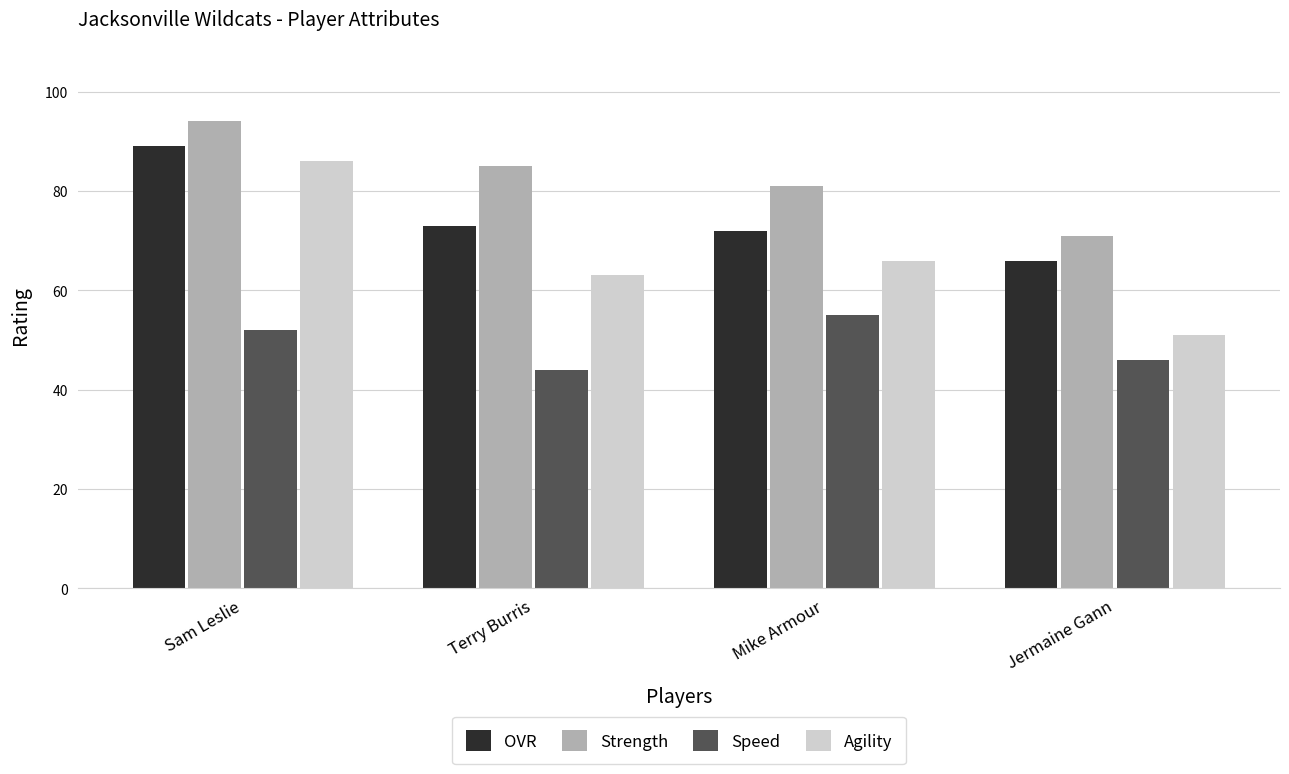

Where is Agility nearest to the value 68?

Mike Armour